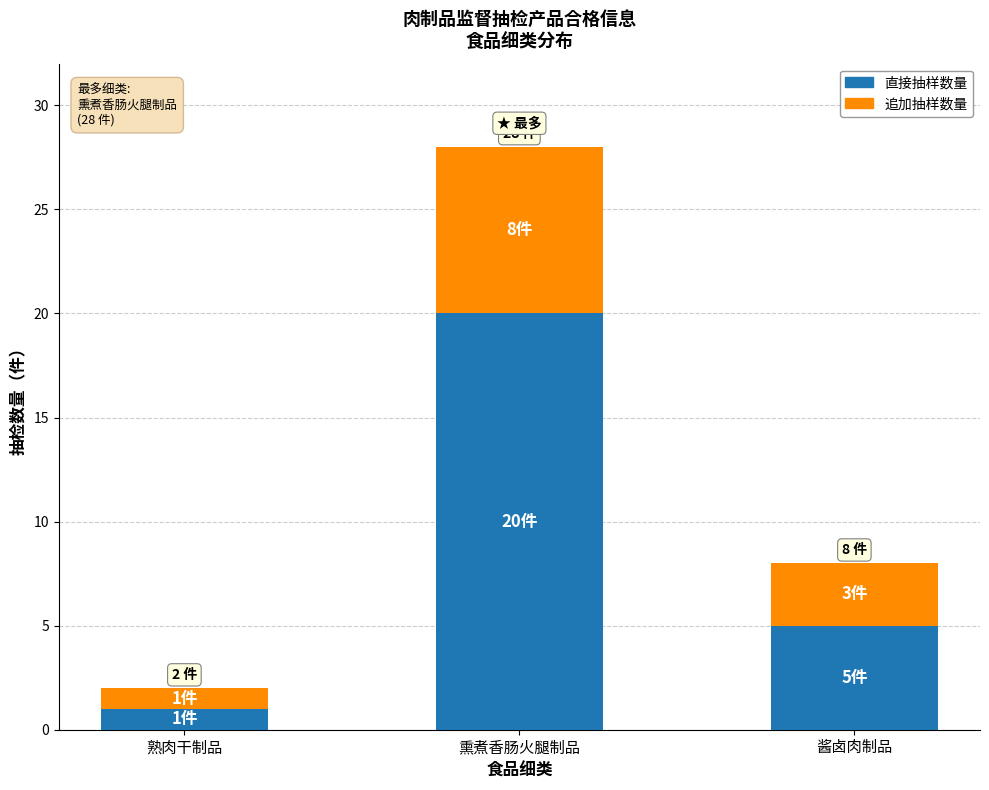

The value of 直接抽样数量 at 酱卤肉制品 is 5. True or false?

True